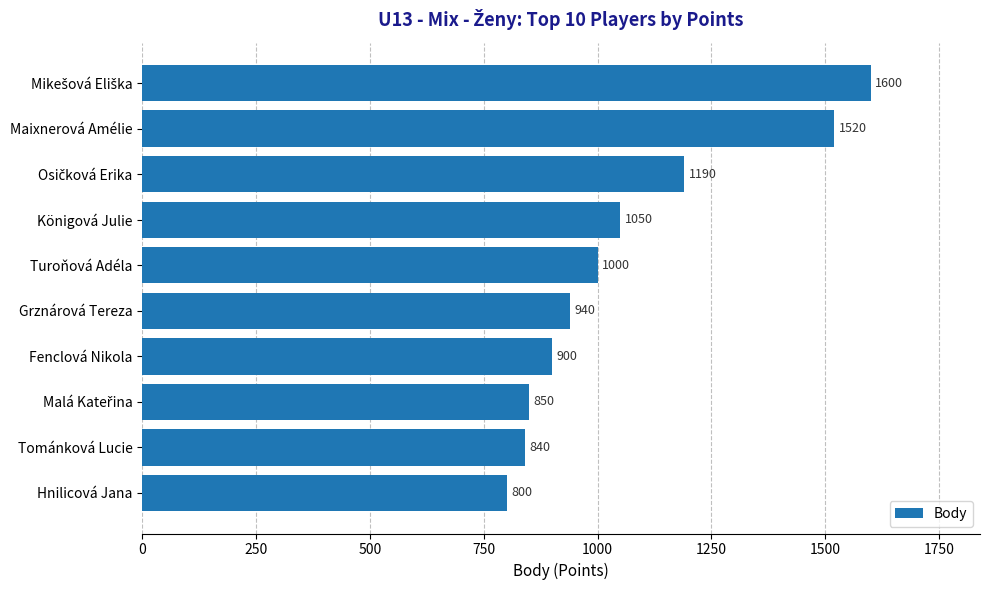

Read the value at Maixnerová Amélie, to the nearest 10.

1520